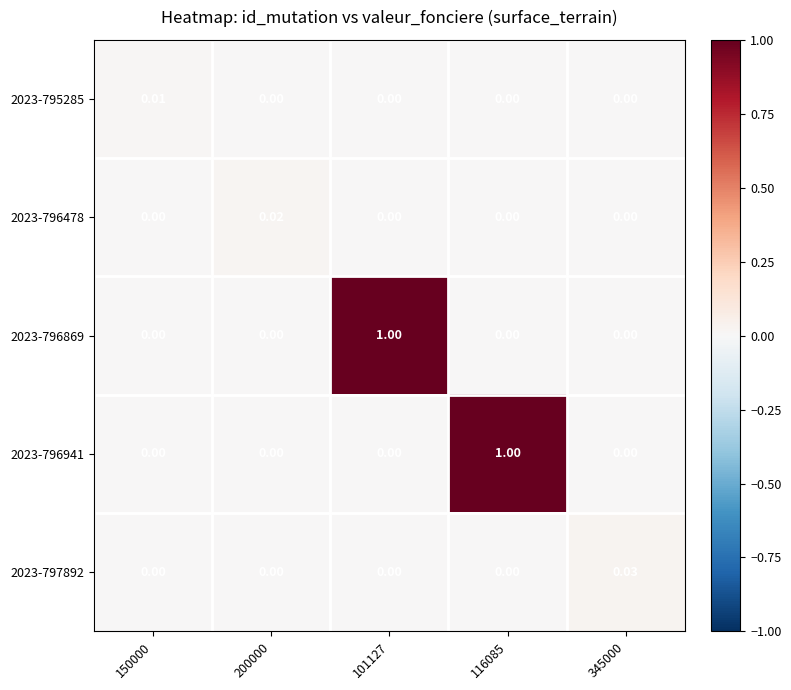

How many values in 2023-797892 are above zero?

1